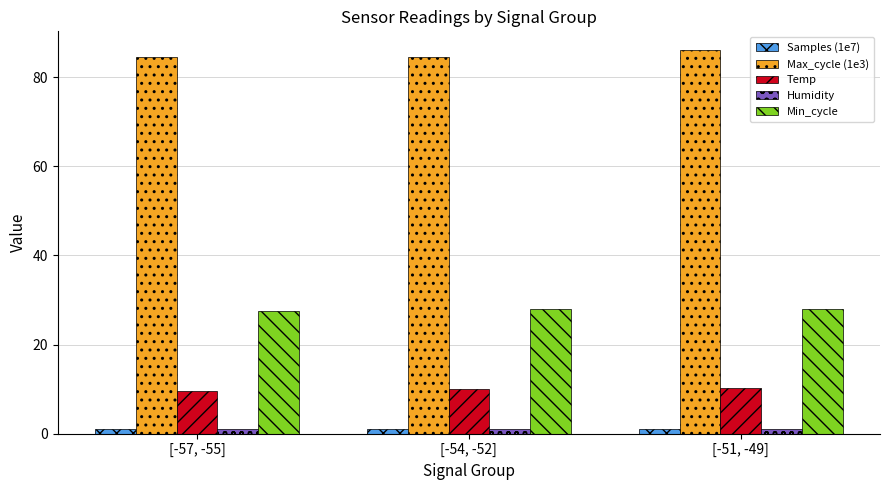

Count the number of categories in the chart.

3